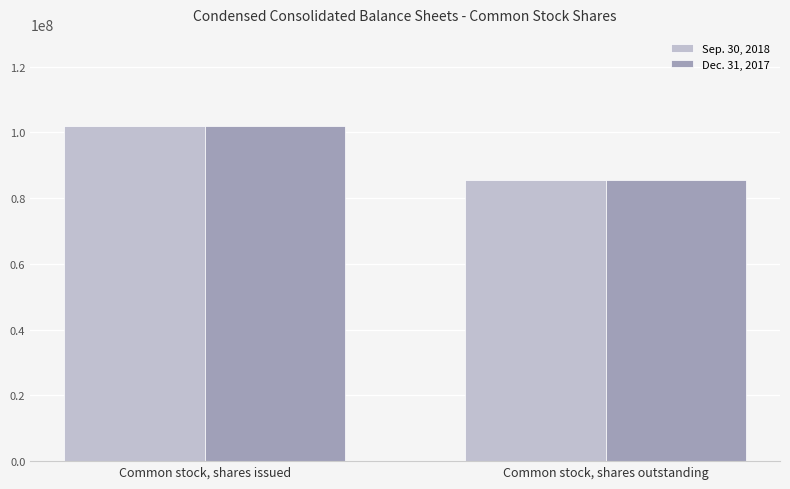

At how many categories does at least one series exceed 86203711?

1